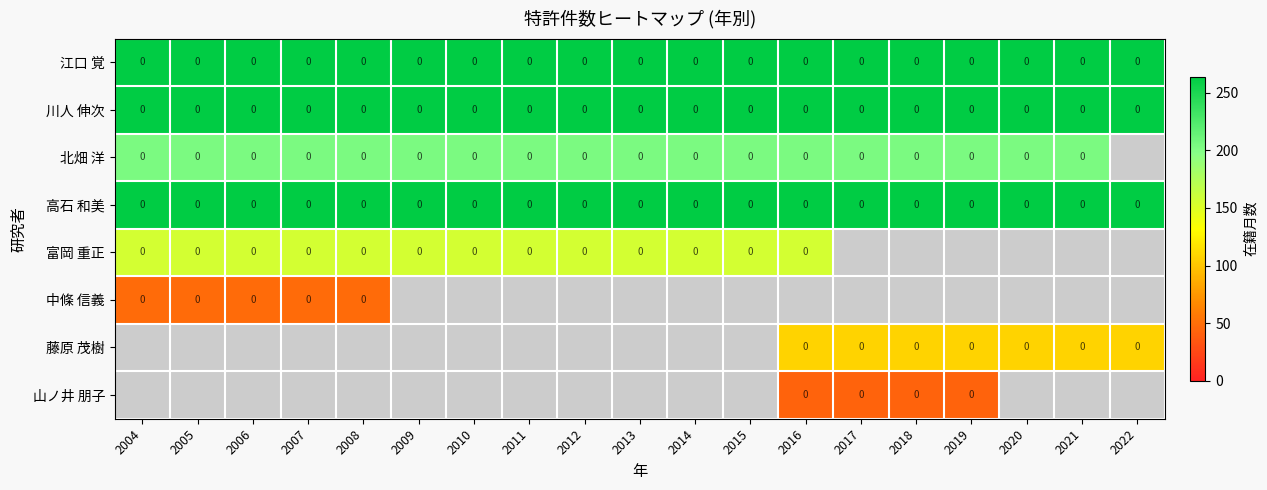

The 江口 覚 series shows 0 at 2017. True or false?

True